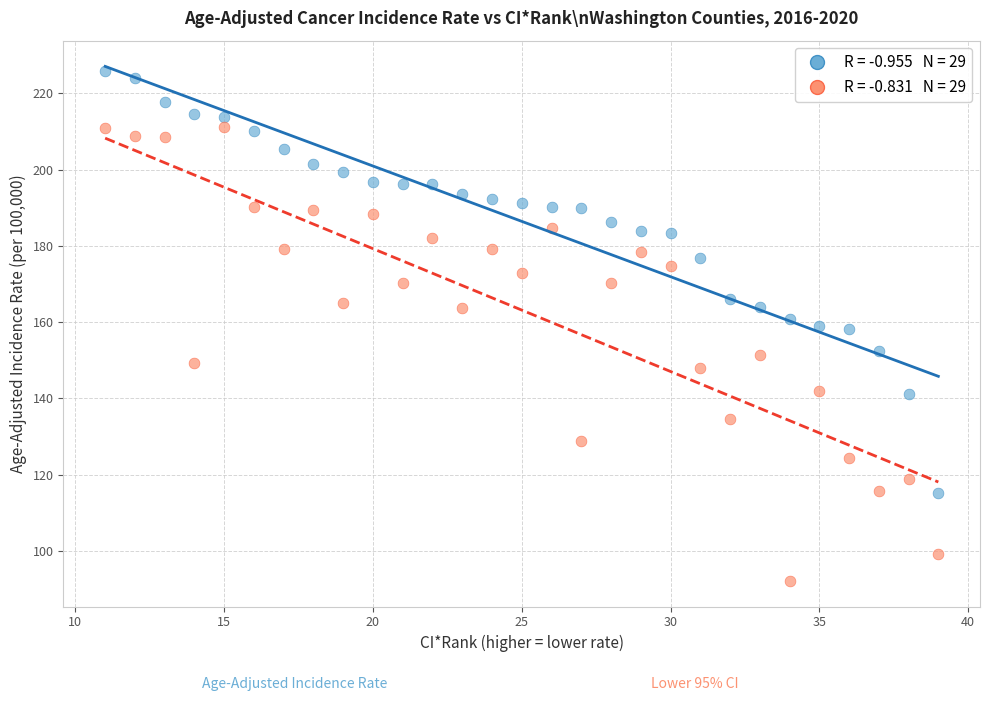

Across all data points, what is the range of Y values (max minus min)?

133.7